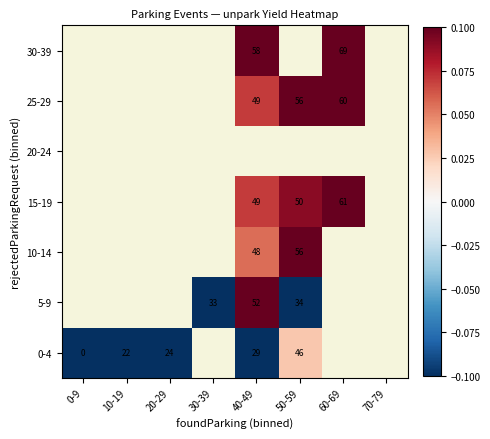

List the series in order of their overall mean, lowest first.

0-4, 5-9, 10-14, 15-19, 20-24, 25-29, 30-39